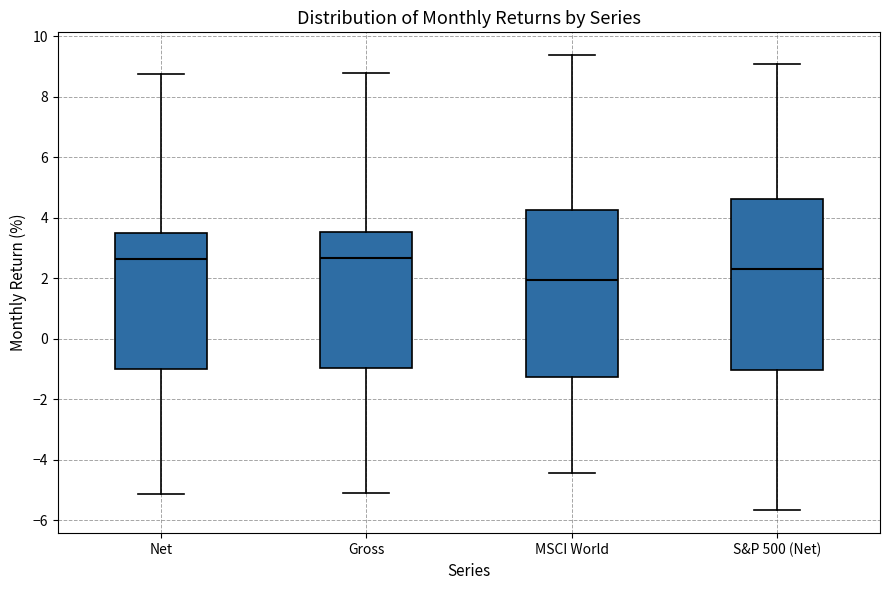

Reading left to right, read every box against the y-axis: the position of its median line, the range the box covers, and the ends of its whiskers. The values are not printed on the chart, so give them approximately, as read against the axis.

Net: median 2.6, box -1.0 to 3.4, whiskers -5.2 to 8.8
Gross: median 2.6, box -1.0 to 3.6, whiskers -5.0 to 8.8
MSCI World: median 2.0, box -1.2 to 4.2, whiskers -4.4 to 9.4
S&P 500 (Net): median 2.4, box -1.0 to 4.6, whiskers -5.6 to 9.0